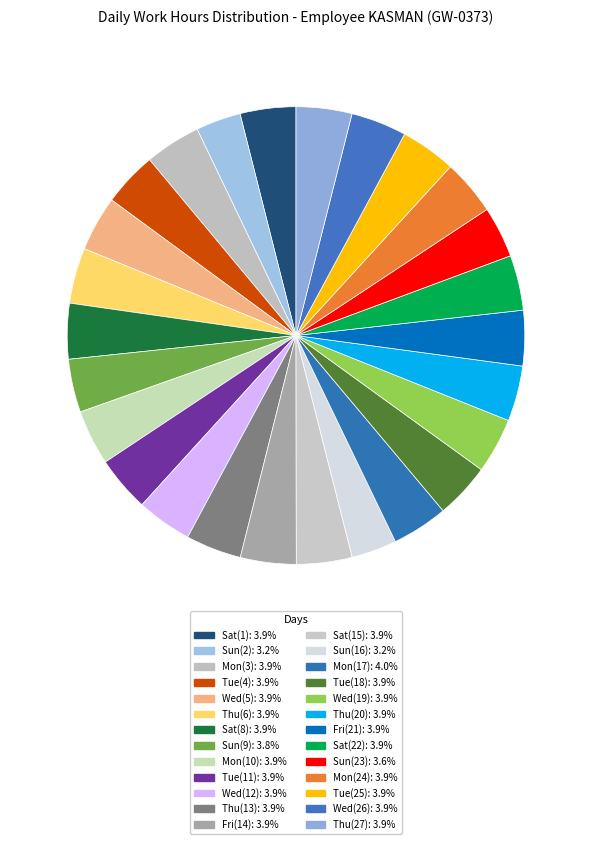

The Sat(15) slice represents 1% of the pie. True or false?

False